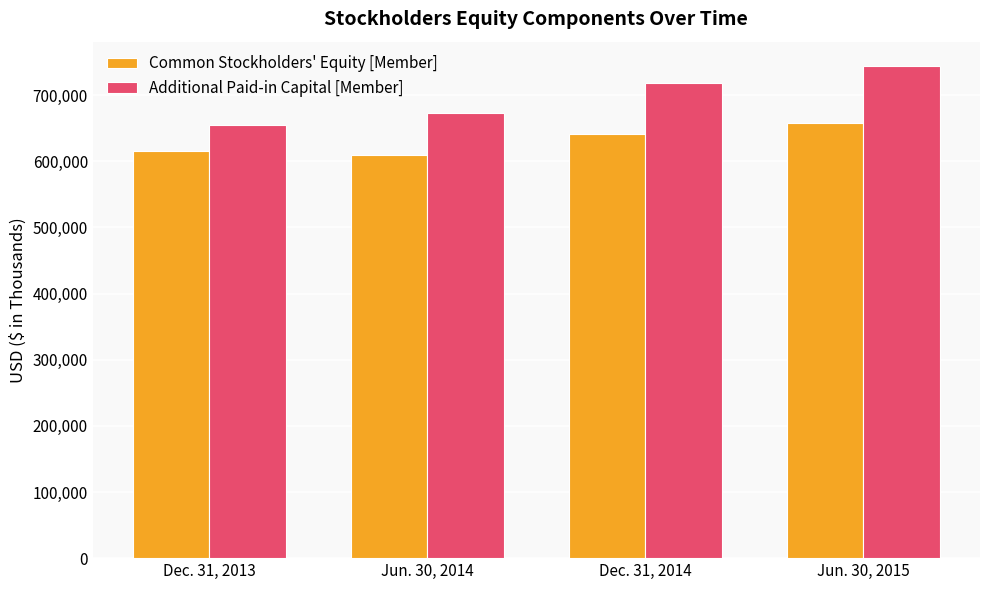

What is the value of the Common Stockholders' Equity [Member] bar at the 3rd from the left?

640997